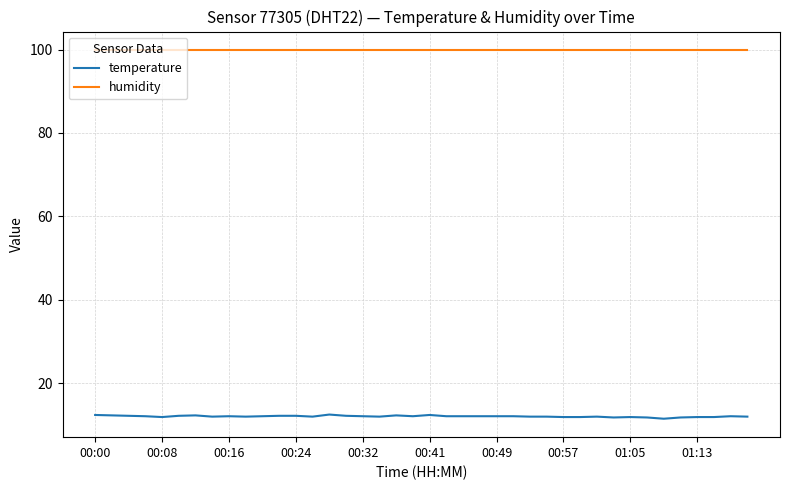

Which series has the largest total across all categories?

humidity